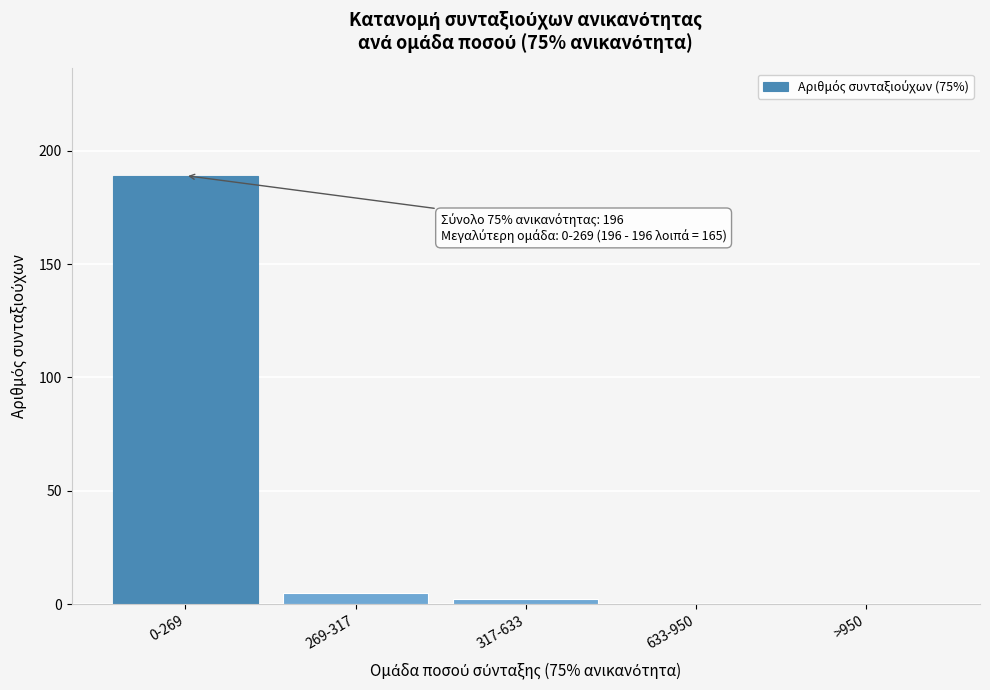

Reading left to right, what are all the values shown in this chart?

0-269=189	269-317=5	317-633=2	633-950=0	>950=0